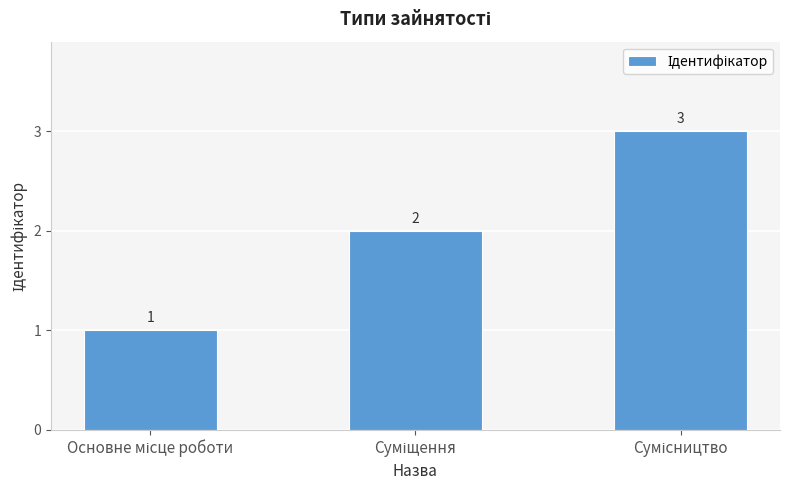

How many values are between 1 and 3?

3